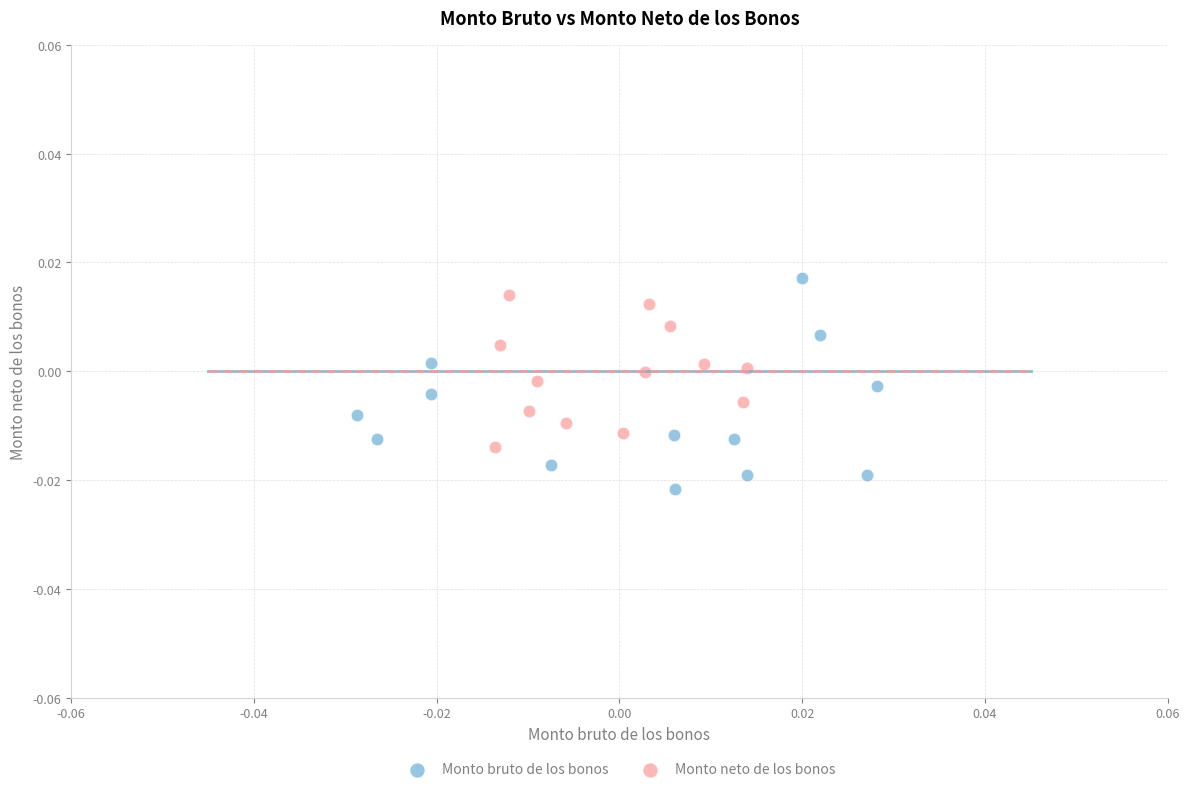

Which series has the largest Y range (max minus min)?

Monto bruto de los bonos